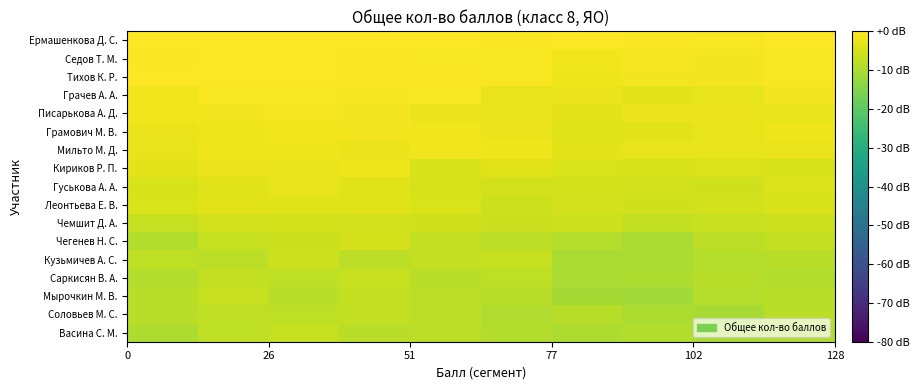

Reading left to right, transcribe all the data shown in this chart.

Ермашенкова Д. С.: 0.0	0.0	0.0	0.0	0.0	-0.4	-0.1	-0.5	-0.8	0.0
Седов Т. М.: -0.5	-0.1	-0.1	-0.4	-0.7	-0.8	-1.6	-1.0	-1.3	-0.9
Тихов К. Р.: -0.3	-0.3	-0.3	-0.4	-0.5	-0.8	-2.0	-1.3	-1.4	-0.7
Грачев А. А.: -1.9	-0.8	-0.8	-1.2	-0.9	-2.5	-2.3	-3.7	-2.9	-1.5
Писарькова А. Д.: -1.7	-1.3	-1.2	-1.3	-2.4	-2.7	-3.2	-2.5	-2.5	-2.9
Грамович М. В.: -2.3	-2.0	-1.9	-1.4	-1.7	-2.4	-3.9	-3.7	-3.0	-2.0
Мильто М. Д.: -2.7	-1.9	-2.1	-2.2	-1.8	-2.1	-3.4	-3.0	-3.0	-2.8
Кириков Р. П.: -3.4	-2.2	-2.6	-2.0	-4.7	-3.5	-4.5	-4.9	-4.3	-4.7
Гуськова А. А.: -4.8	-3.8	-2.9	-4.0	-4.7	-5.3	-5.1	-5.6	-5.7	-4.4
Леонтьева Е. В.: -4.6	-3.4	-3.9	-3.9	-4.5	-6.0	-5.5	-5.7	-5.4	-4.8
Чемшит Д. А.: -7.0	-5.6	-5.2	-5.6	-5.8	-6.3	-6.0	-7.3	-6.8	-6.2
Чегенев Н. С.: -9.1	-6.9	-6.5	-5.3	-7.4	-8.0	-9.0	-10.2	-7.8	-7.2
Кузьмичев А. С.: -7.6	-7.9	-6.1	-7.9	-7.3	-7.2	-10.3	-10.1	-9.0	-8.5
Саркисян В. А.: -9.3	-7.3	-7.6	-6.8	-8.3	-7.6	-10.1	-9.9	-8.5	-9.1
Мырочкин М. В.: -8.3	-6.8	-8.2	-7.2	-7.8	-8.4	-10.9	-11.2	-9.1	-8.3
Соловьев М. С.: -8.4	-7.5	-7.7	-7.3	-7.9	-9.7	-8.5	-9.7	-10.6	-8.1
Васина С. М.: -9.8	-7.7	-7.0	-8.4	-7.9	-9.3	-9.7	-9.1	-10.3	-9.6